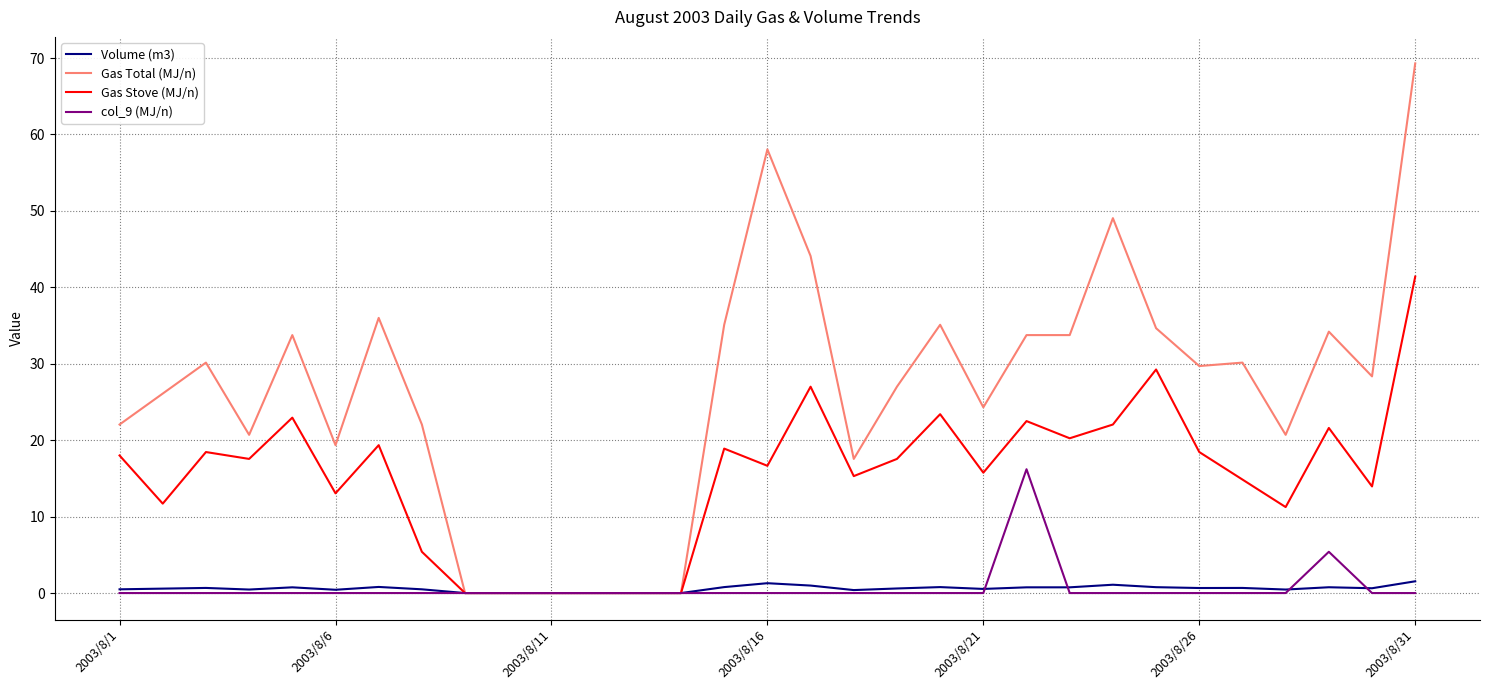

What is the maximum value shown in the chart?

69.3